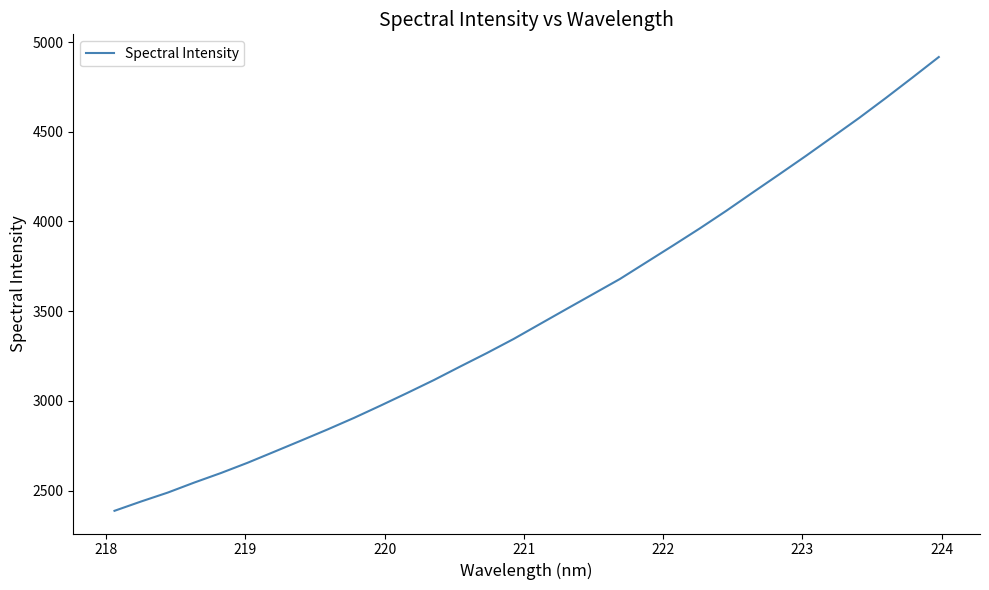

What is the greatest value displayed?

4916.6